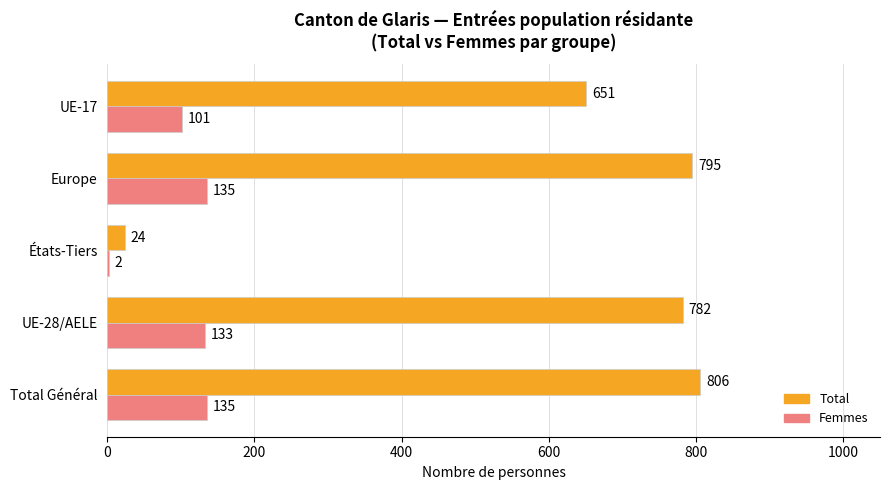

Is the value of Femmes at Total Général greater than the value of Total at Europe?

No